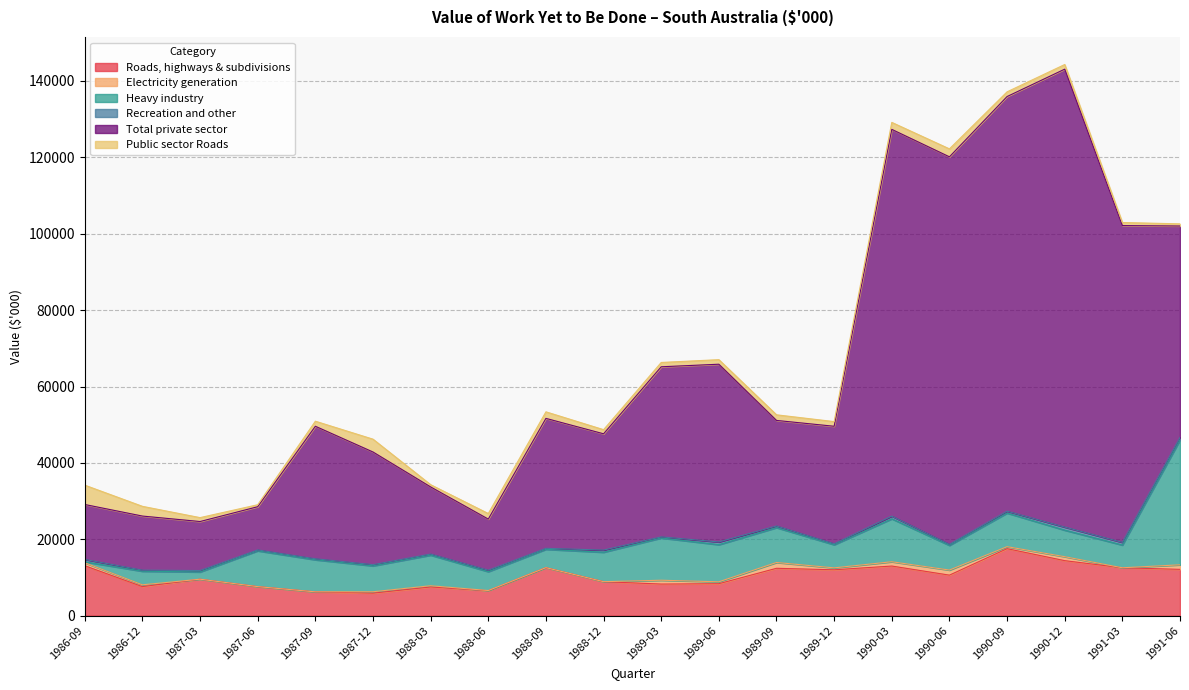

Reading right to left, list all the values displayed in this chart.

Roads, highways & subdivisions: 12128	12536	14403	17544	10610	12992	12011	12402	8366	8275	8898	12562	6536	7514	5891	6237	7603	9548	7599	13075
Electricity generation: 1185	1	1036	523	1331	1124	503	1524	500	1000	0	6	45	324	369	0	0	0	478	771
Heavy industry: 32705	5954	6953	8793	6459	11247	6054	9131	9723	11069	7714	4805	4945	8007	6778	8393	9369	1897	3554	254
Recreation and other: 669	705	799	492	288	699	269	429	710	295	559	261	378	294	328	272	248	372	287	625
Total private sector: 55339	82948	119906	108575	101455	101269	30754	27634	46539	44528	30450	34022	13381	17570	29487	34692	11305	12832	14161	14380
Public sector Roads: 565	800	1216	1233	2081	1826	1221	1470	1193	1132	1077	1717	1455	581	3360	1323	520	1022	2548	5063